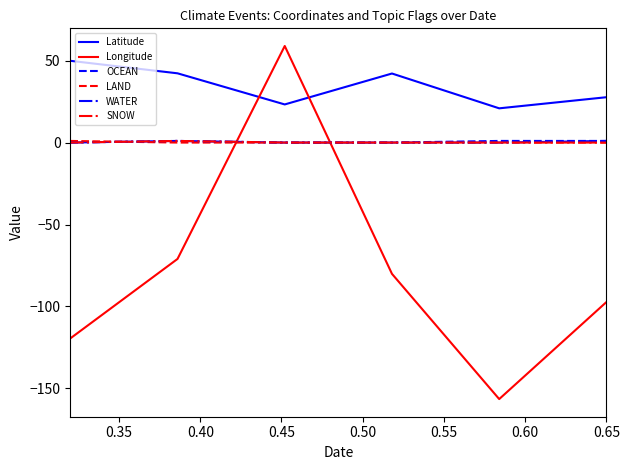

True or false: LAND and Latitude cross at least once.

False